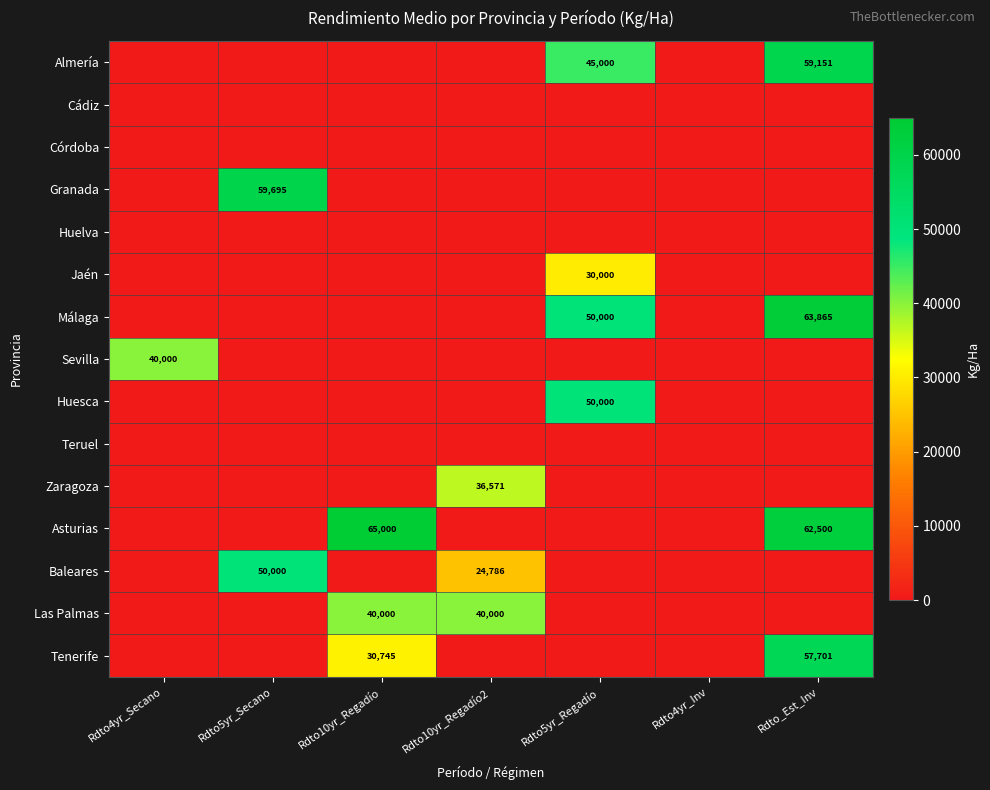

The value of Sevilla at Rdto4yr_Secano is 15246. True or false?

False